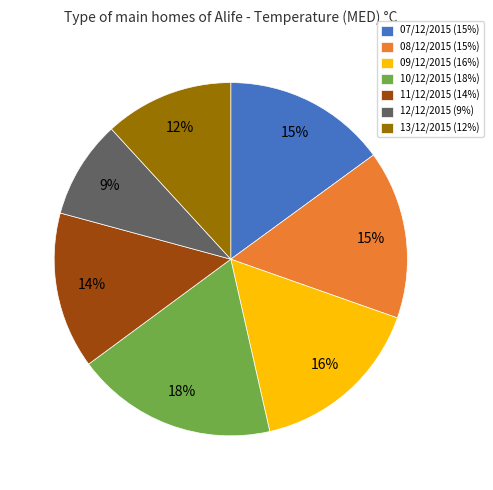

True or false: 08/12/2015 accounts for 20% of the total.

False